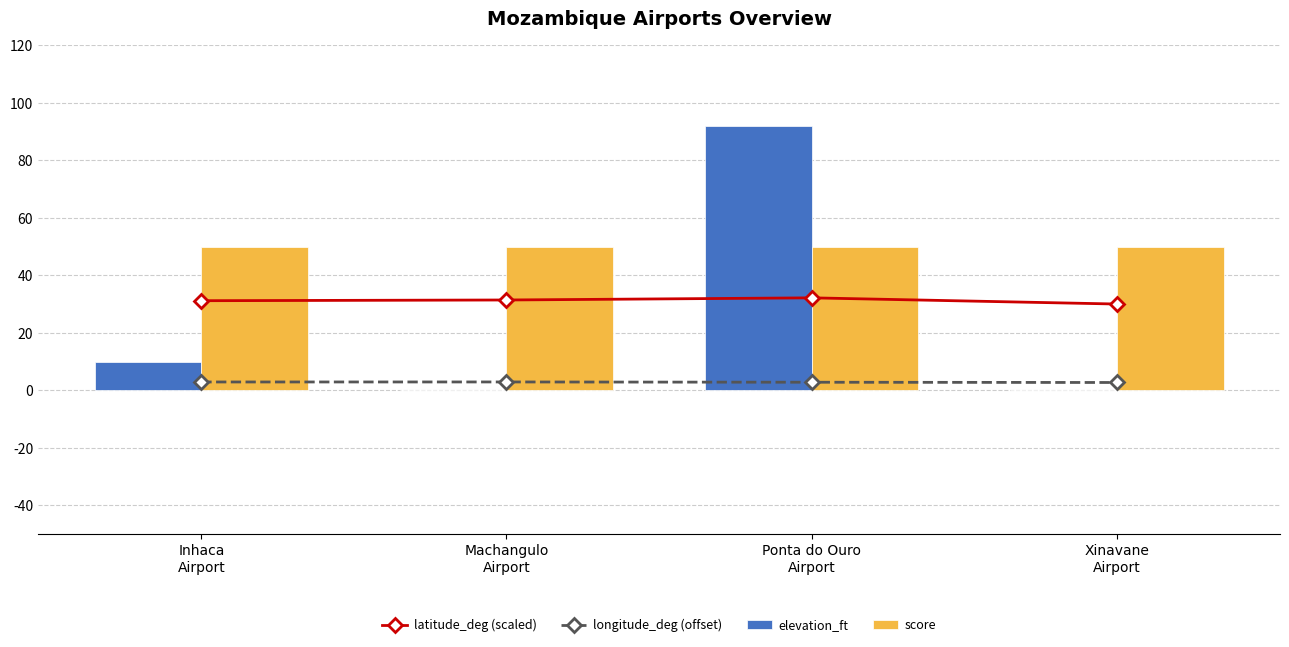

Which series changed the most between Machangulo
Airport and Xinavane
Airport?

latitude_deg (scaled)